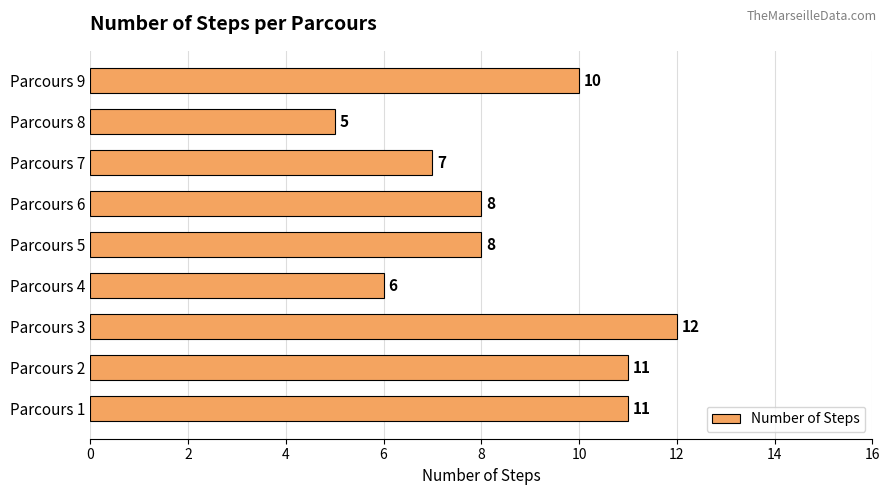

How many values are between 7 and 11?

6